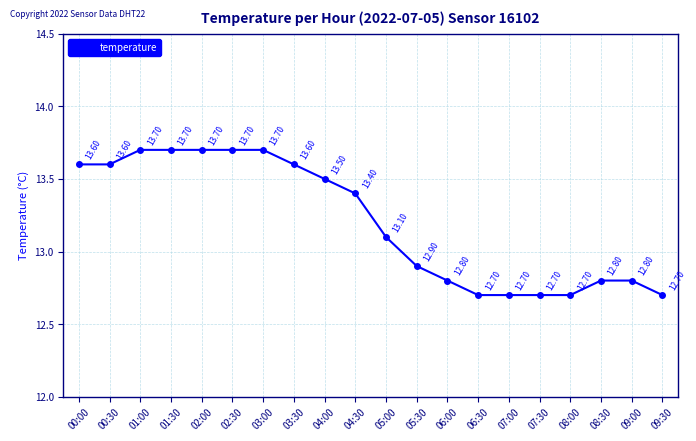

Between 01:00 and 09:00, which is larger?

01:00